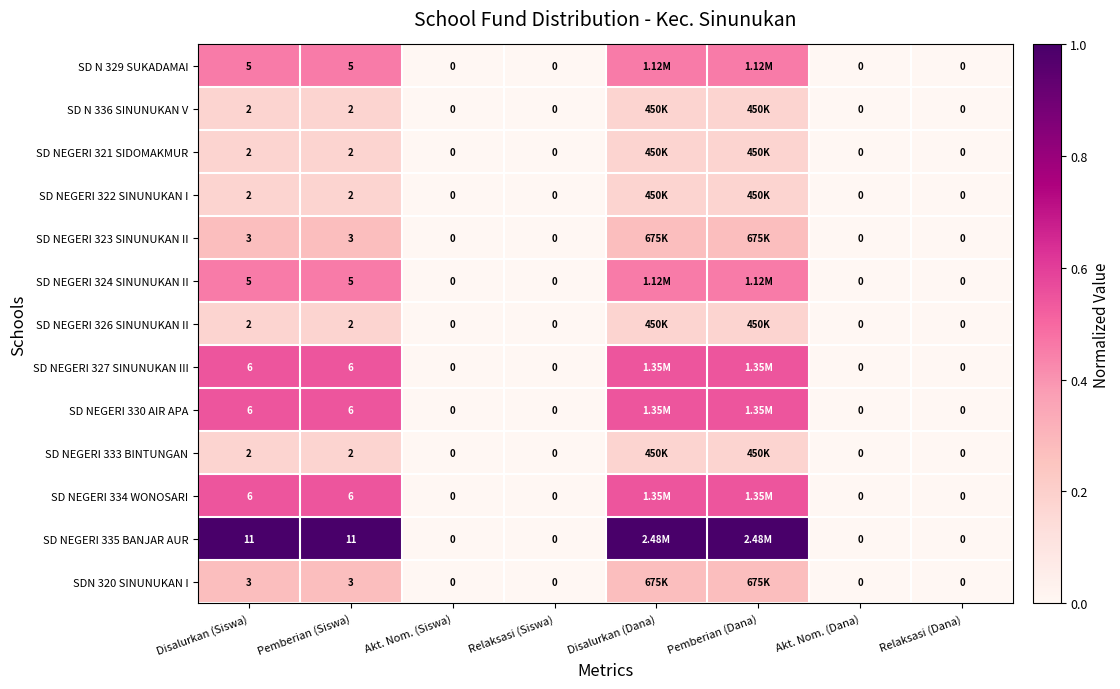

Is the value of SD NEGERI 327 SINUNUKAN III at Pemberian (Siswa) greater than the value of SD NEGERI 321 SIDOMAKMUR at Relaksasi (Dana)?

Yes